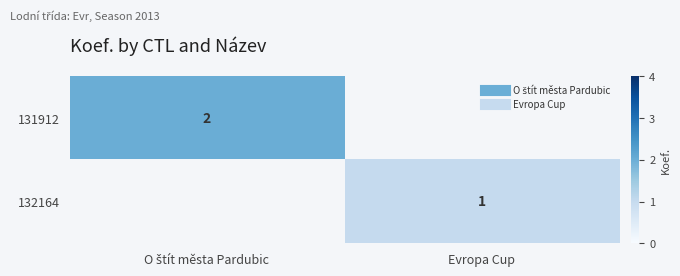

How many values in 131912 are above zero?

1